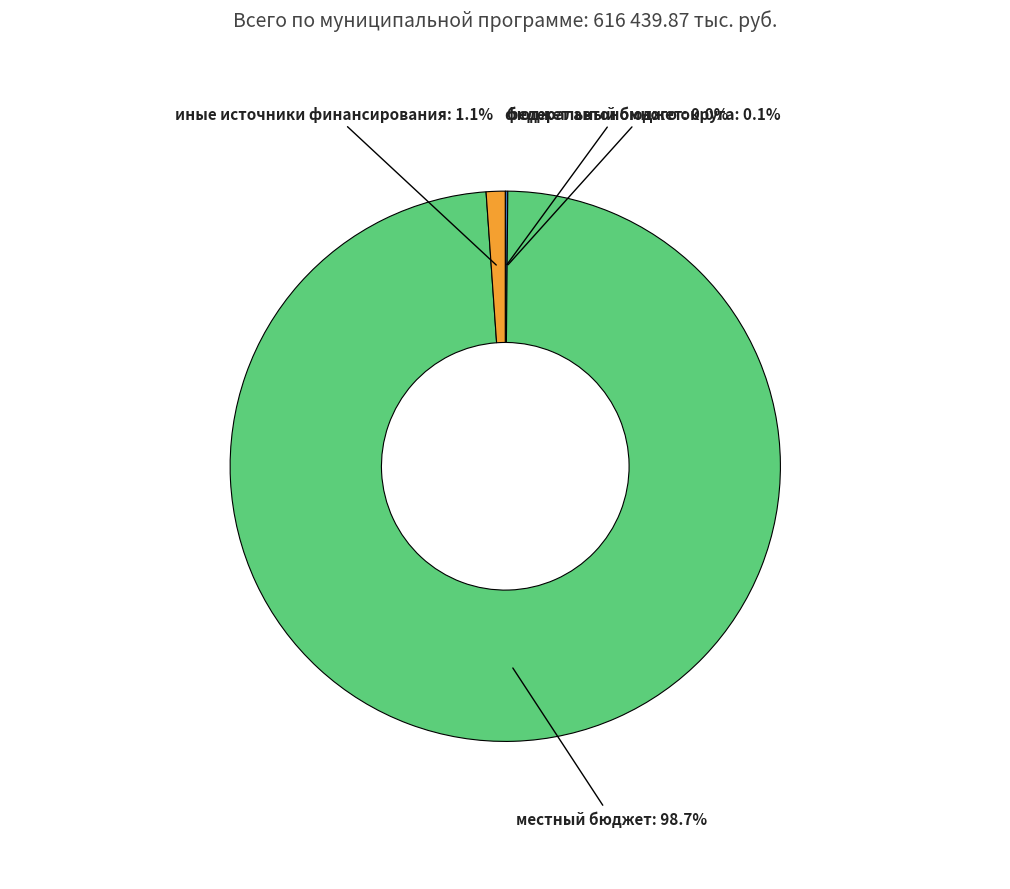

Does any single category account for the majority?

Yes